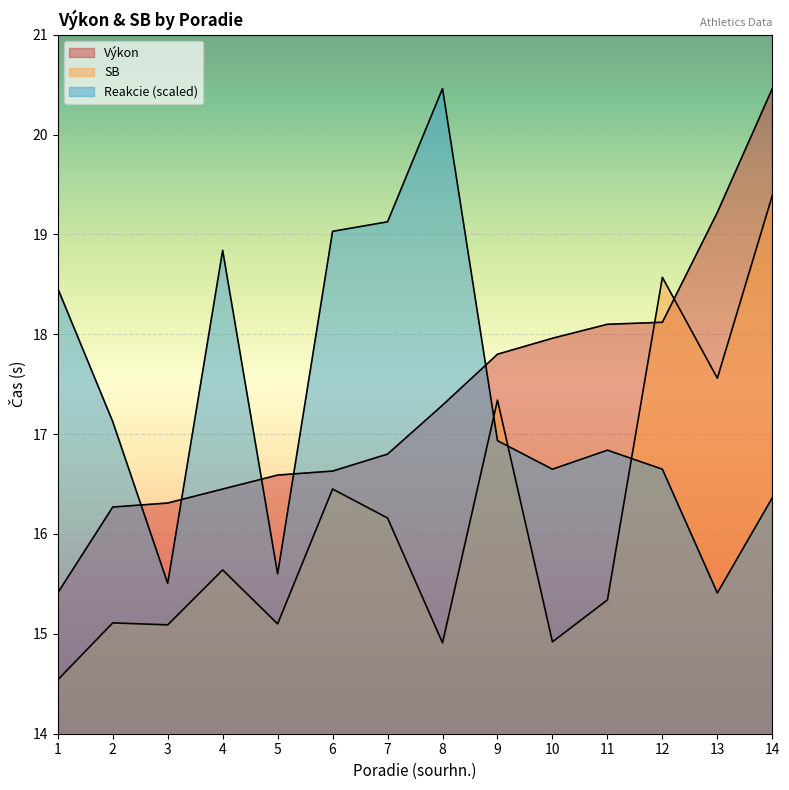

Reading left to right, transcribe all the data shown in this chart.

Výkon: 1=15.4	2=16.3	3=16.3	4=16.4	5=16.6	6=16.6	7=16.8	8=17.3	9=17.8	10=18.0	11=18.1	12=18.1	13=19.2	14=20.5
SB: 1=14.5	2=15.1	3=15.1	4=15.6	5=15.1	6=16.4	7=16.2	8=14.9	9=17.3	10=14.9	11=15.3	12=18.6	13=17.6	14=19.4
Reakcie: 1=18.5	2=17.1	3=15.5	4=18.8	5=15.6	6=19.0	7=19.1	8=20.5	9=16.9	10=16.6	11=16.8	12=16.6	13=15.4	14=16.4